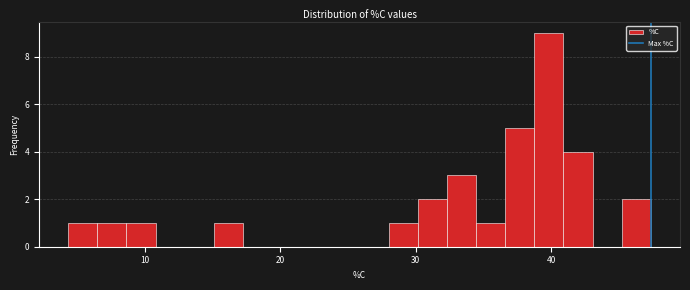

Read against the x-axis, roughly where is the centre of the tallest bar?

40